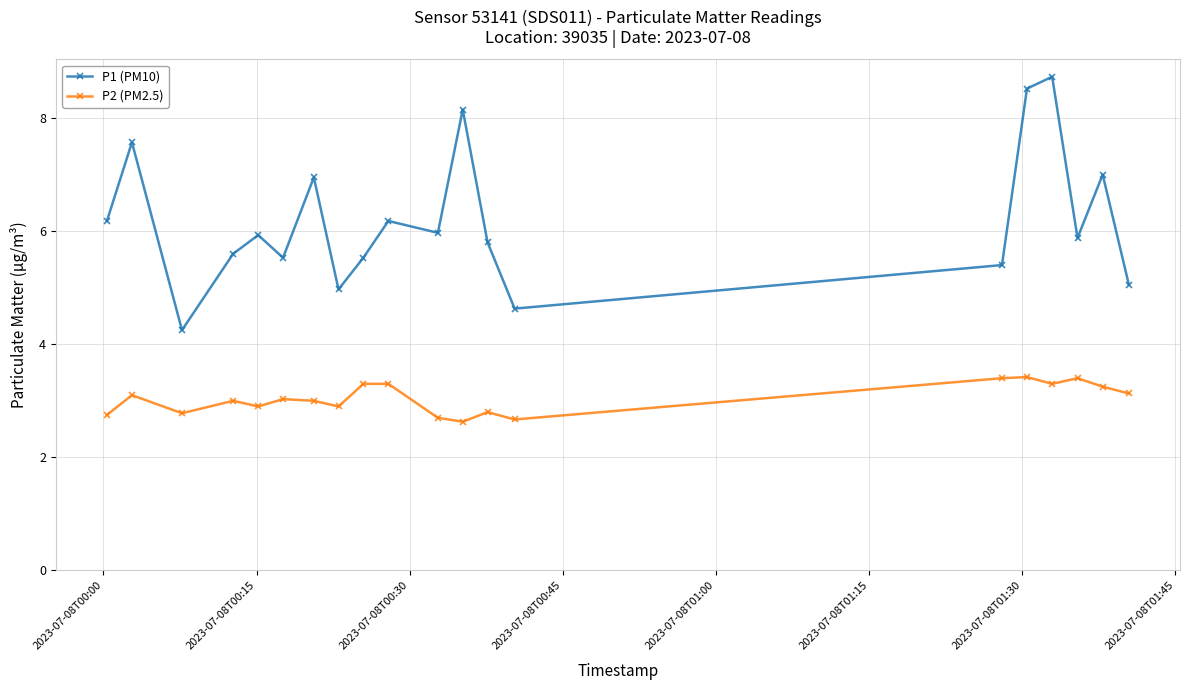

Which series has the largest total across all categories?

P1 (PM10)